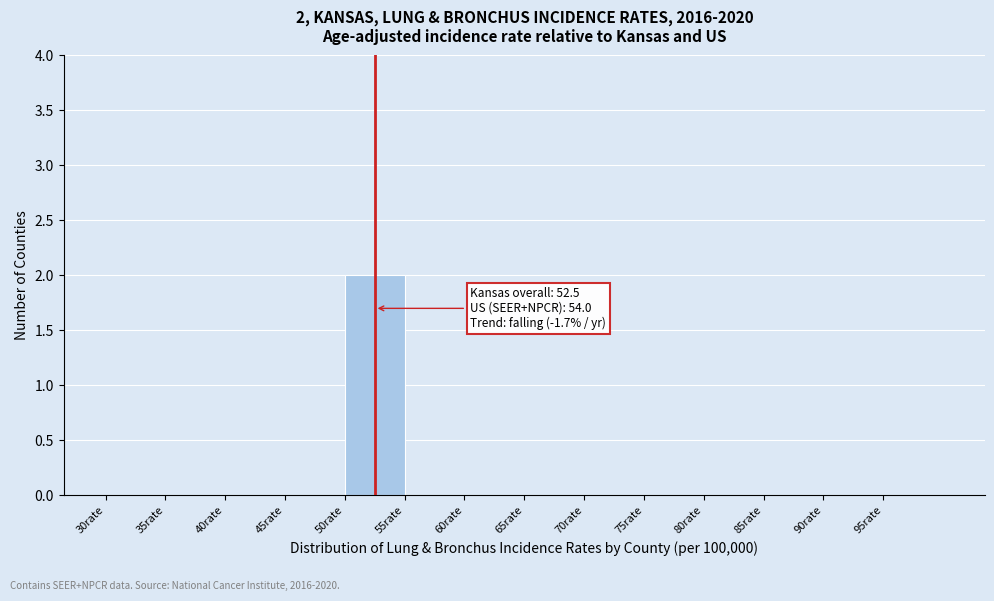

Over which range of the x-axis is the bar tallest?

50 to 55